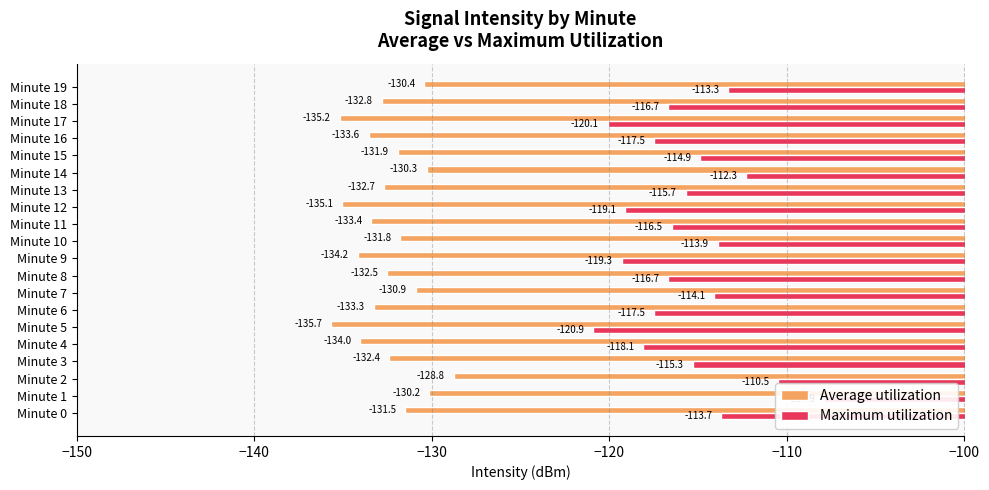

Between Minute 14 and Minute 19, which is larger?

Minute 14